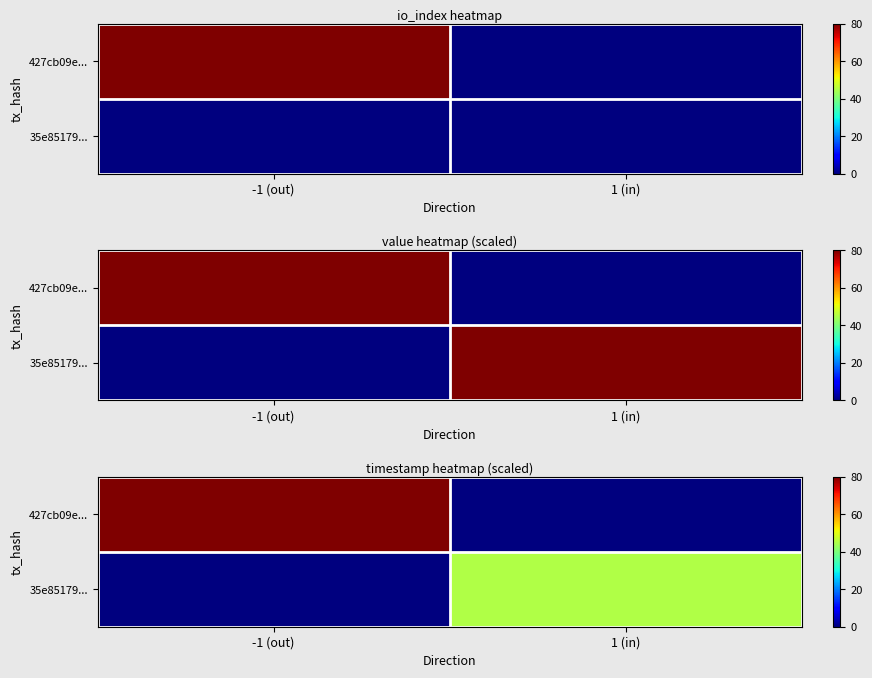

Rank the series by their average value, from lowest to highest.

35e85179..., 427cb09e...